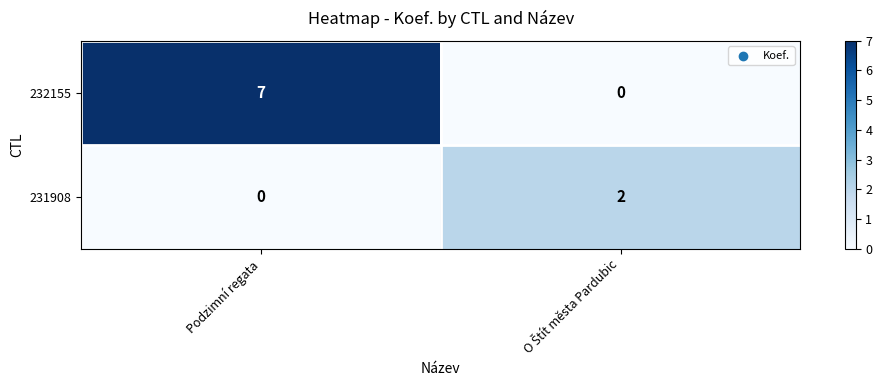

Which series has the largest range (max minus min)?

232155